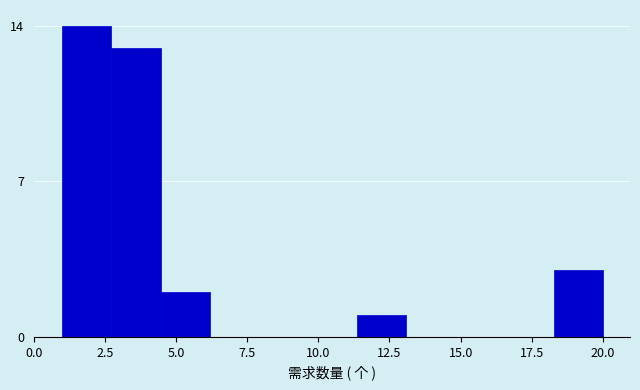

Around what value on the x-axis is the tallest bar? Give the approximate position of its centre, as read against the axis.

2.0